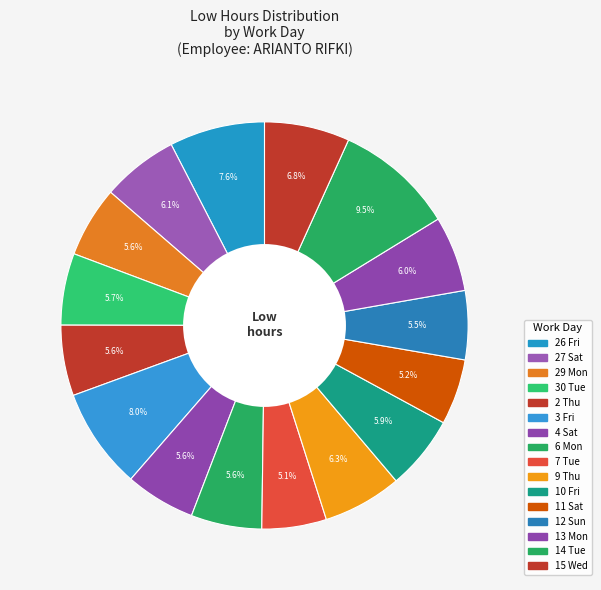

Count the number of slices in the pie.

16